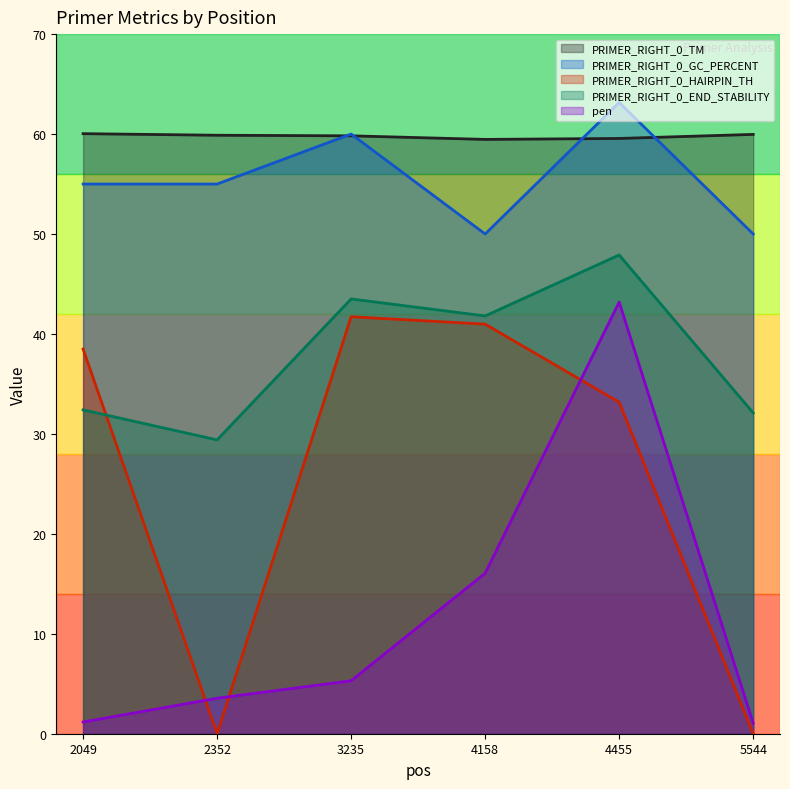

Reading right to left, list all the values displayed in this chart.

PRIMER_RIGHT_0_TM: 5544=60.0	4455=59.6	4158=59.5	3235=59.8	2352=59.9	2049=60.0
PRIMER_RIGHT_0_GC_PERCENT: 5544=50.0	4455=63.2	4158=50.0	3235=60.0	2352=55.0	2049=55.0
PRIMER_RIGHT_0_HAIRPIN_TH: 5544=0.0	4455=33.2	4158=41.0	3235=41.7	2352=0.0	2049=38.5
PRIMER_RIGHT_0_END_STABILITY: 5544=32.1	4455=47.9	4158=41.8	3235=43.5	2352=29.4	2049=32.4
pen: 5544=1.1	4455=43.2	4158=16.1	3235=5.3	2352=3.6	2049=1.2